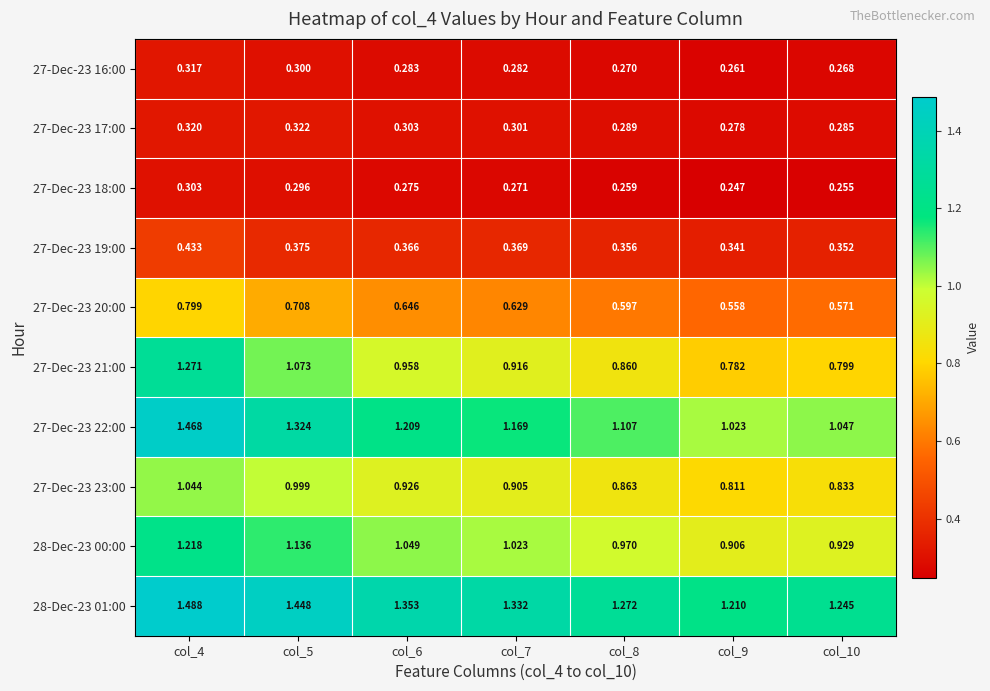

Between col_8 and col_9, which series saw the biggest shift?

27-Dec-23 22:00